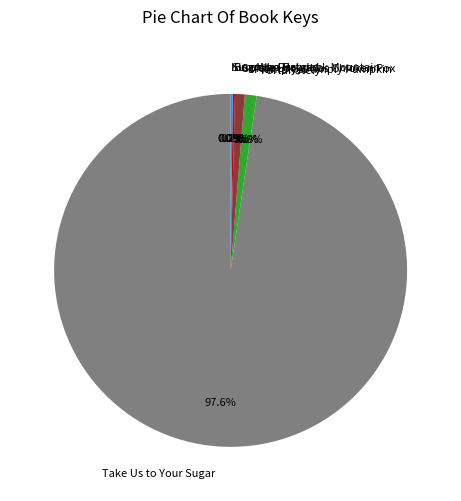

Which has a higher value, Plumply, Dumply Pumpkin or Take Us to Your Sugar?

Take Us to Your Sugar